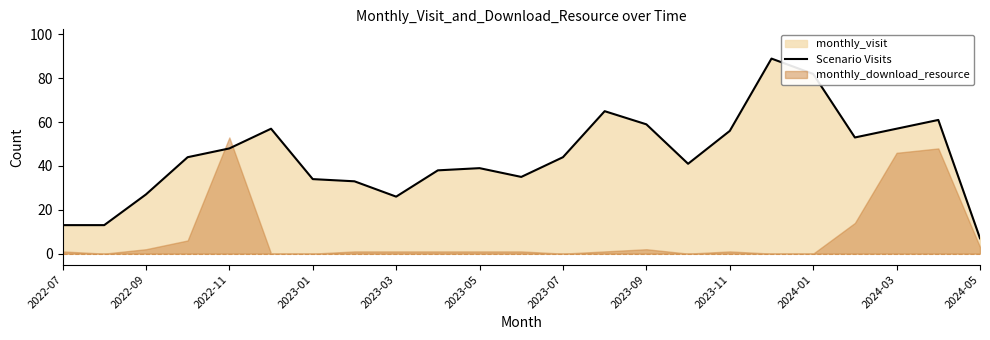

Which category has the lowest value in the Scenario Visits series?

2024-05